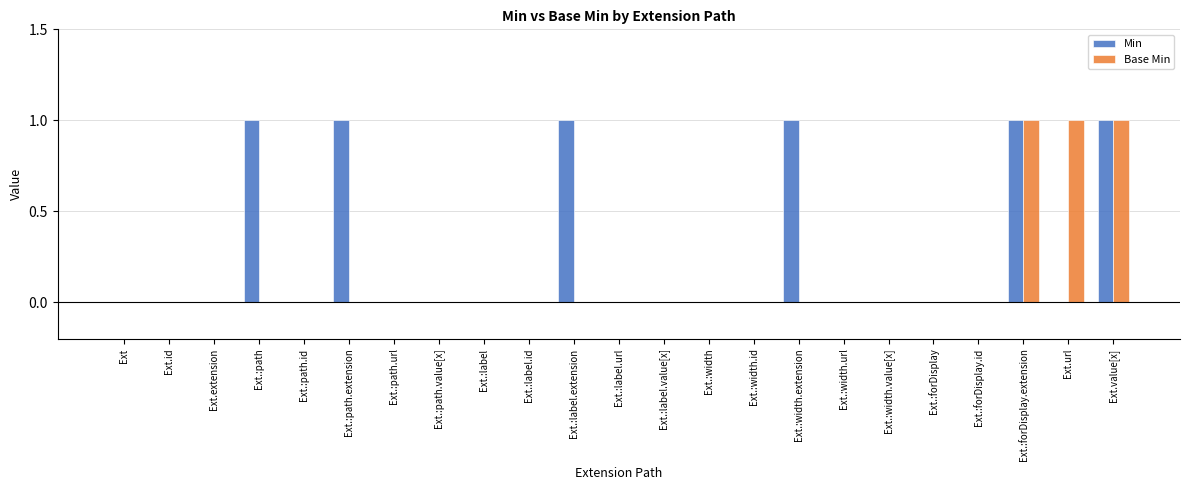

Is it true that Min equals 1 at Ext.:label.extension?

True